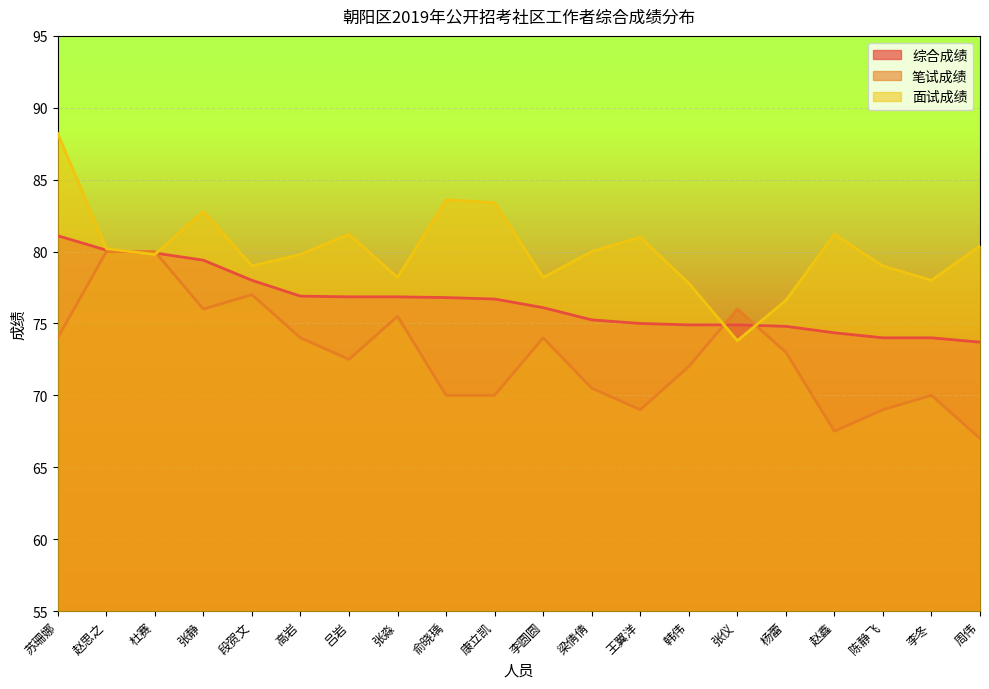

How many intersections are there between 面试成绩 and 笔试成绩?

4